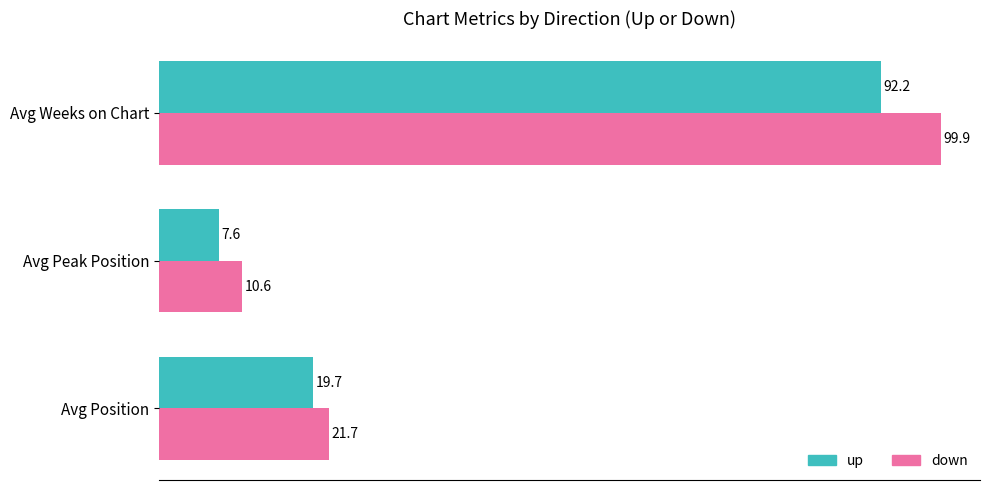

Which series has the largest range (max minus min)?

down